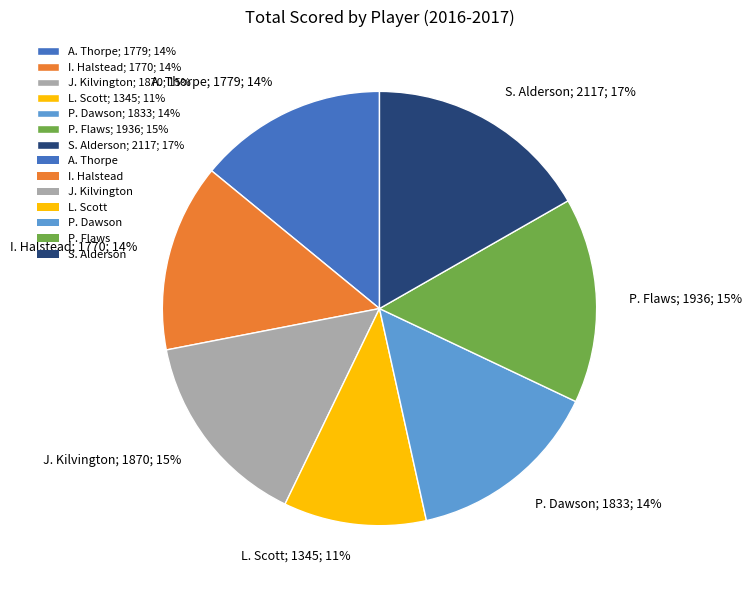

Which has a higher value, A. Thorpe; 1779; 14% or P. Flaws; 1936; 15%?

P. Flaws; 1936; 15%